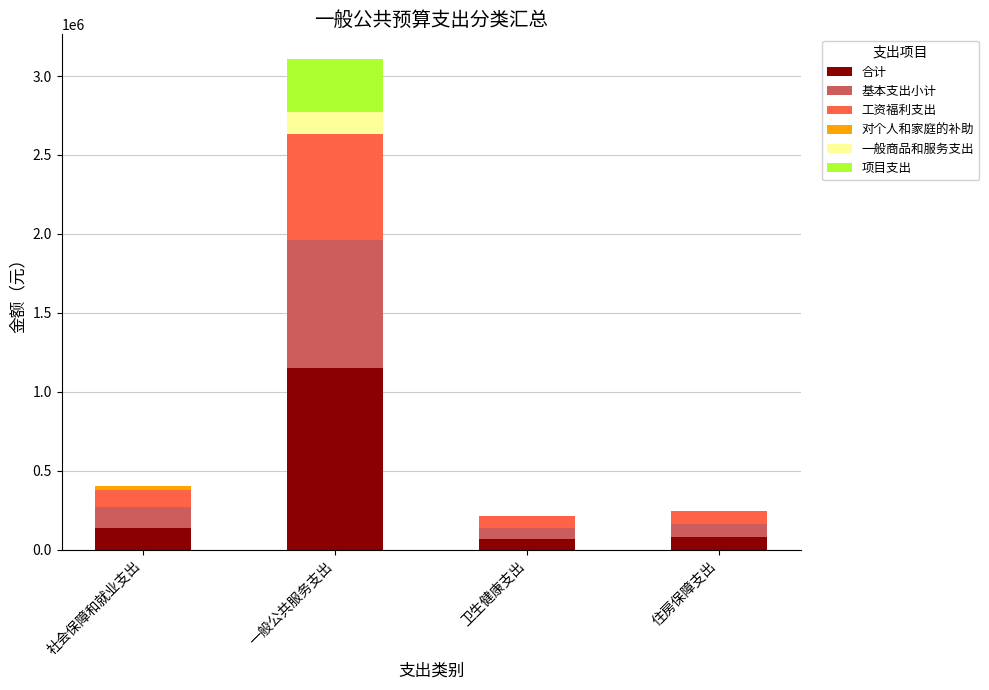

At which category is the sum across all series the highest?

一般公共服务支出